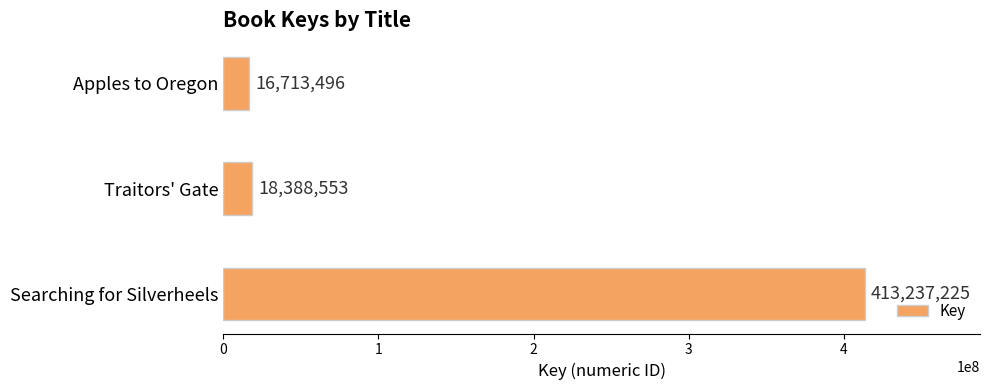

Rank the categories by value from lowest to highest.

Apples to Oregon, Traitors' Gate, Searching for Silverheels